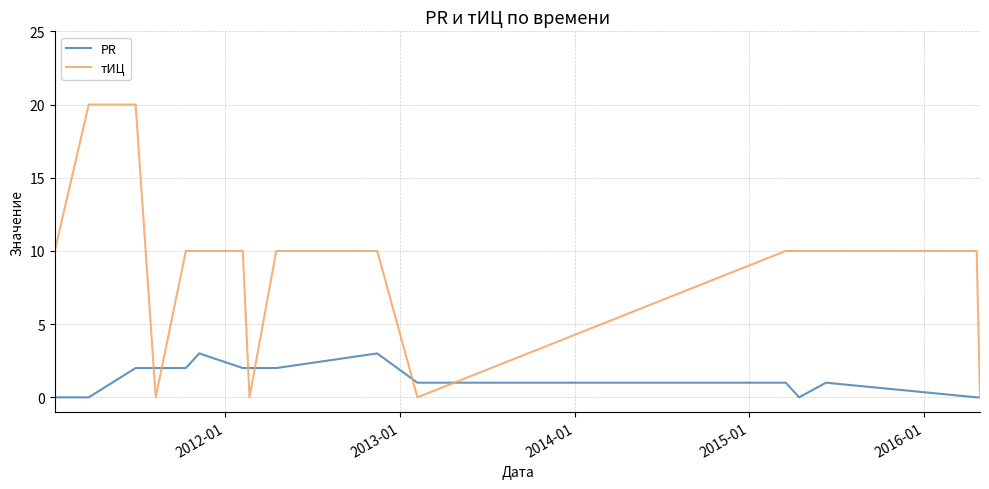

List the series in order of their peak value, lowest first.

PR, тИЦ